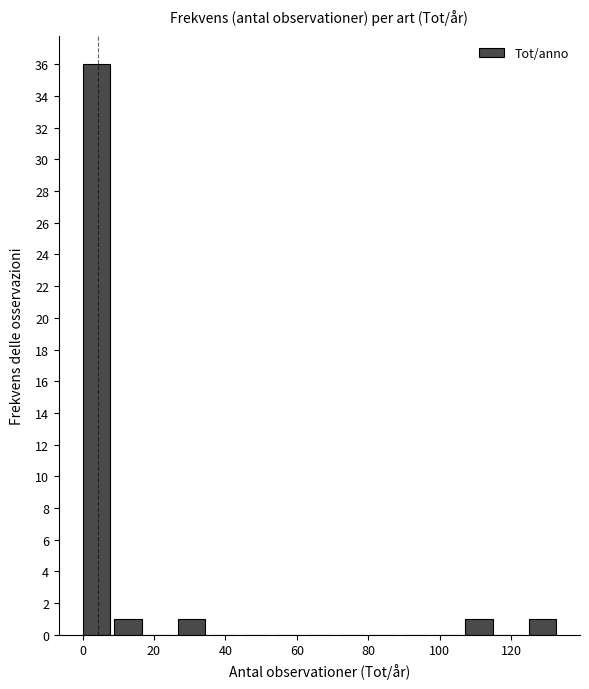

Over which range of the x-axis is the bar tallest?

0 to 8